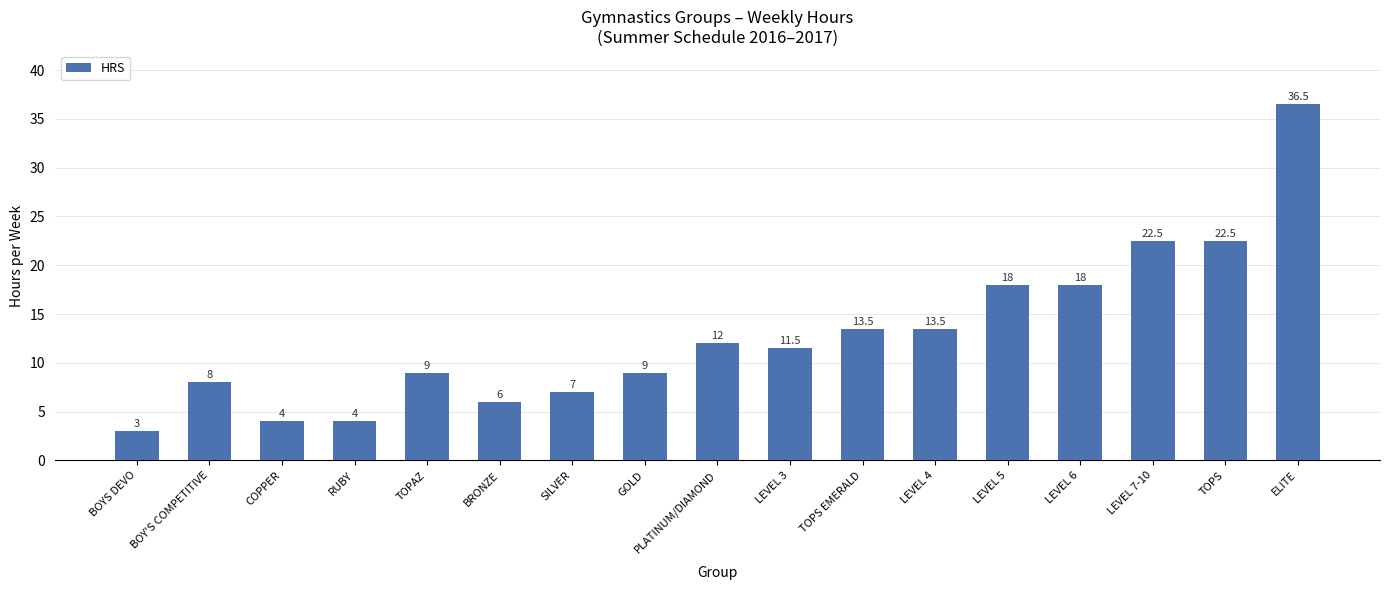

Which category has the lowest value across all series?

BOYS DEVO